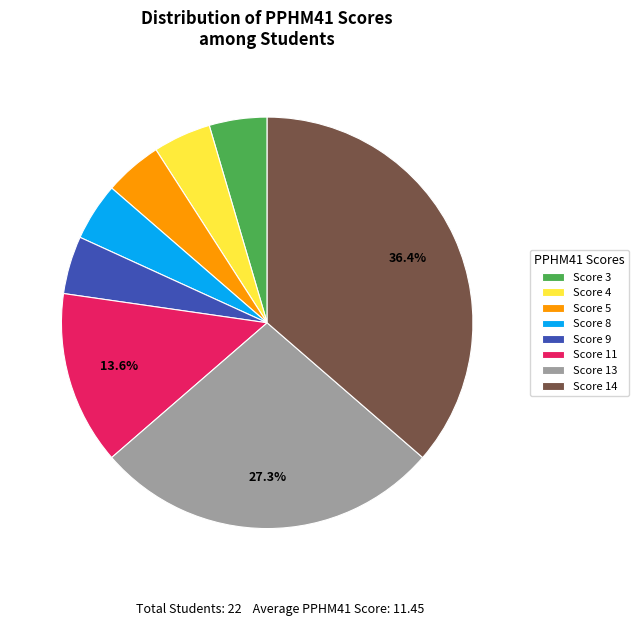

Combined, do Score 4 and Score 11 account for over 50%?

No